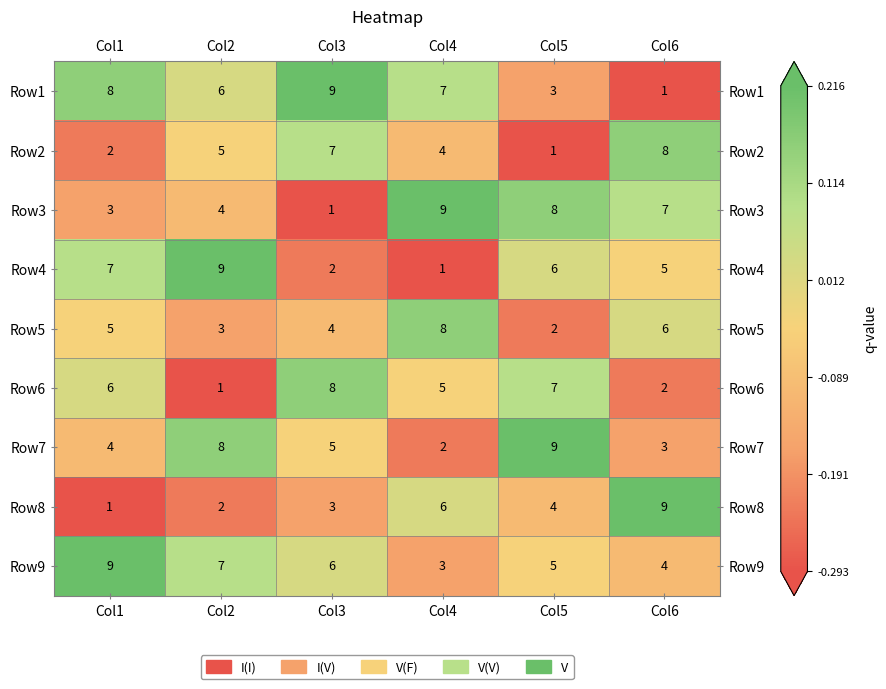

What is the spread (max minus min) of values at Col3?

8